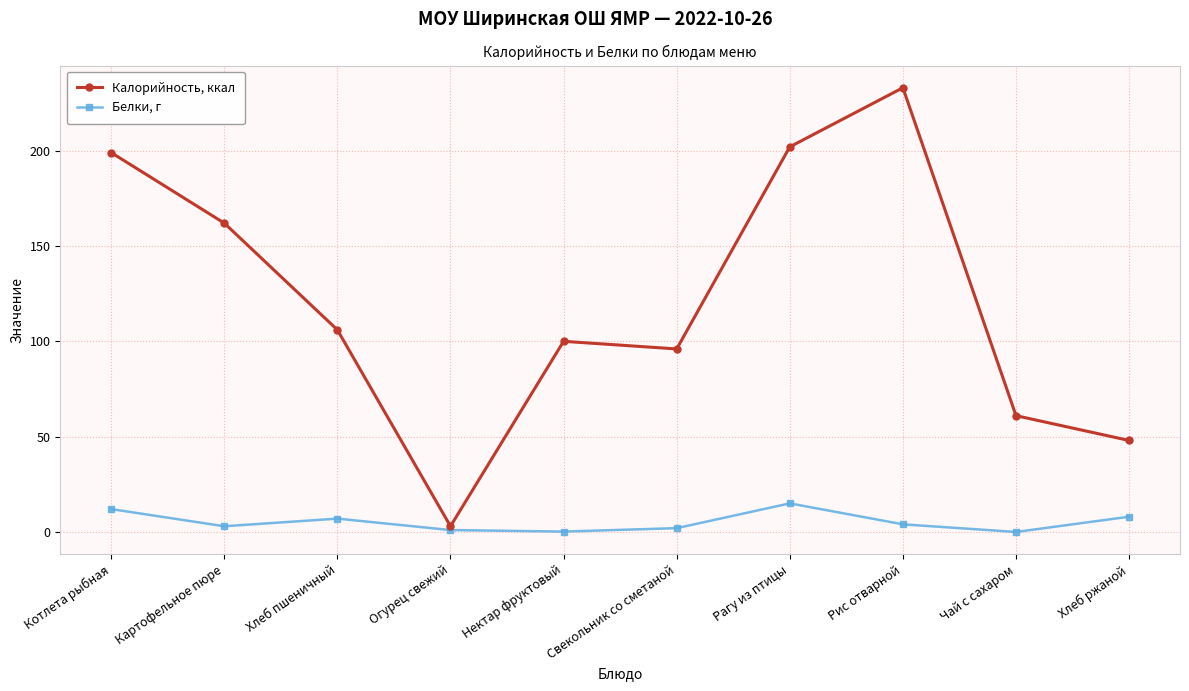

True or false: Калорийность, ккал has more than 0 points higher than both neighbors.

True